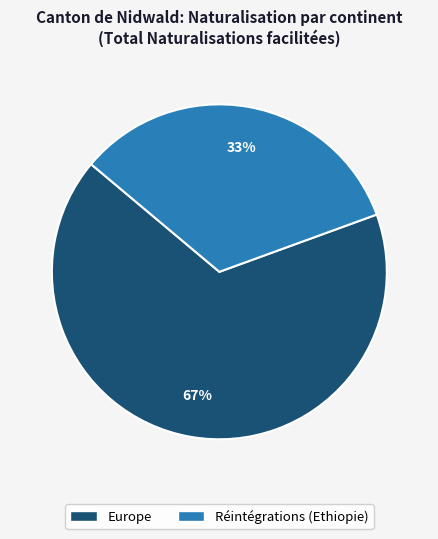

To the nearest percent, what is the average slice percentage?

50%